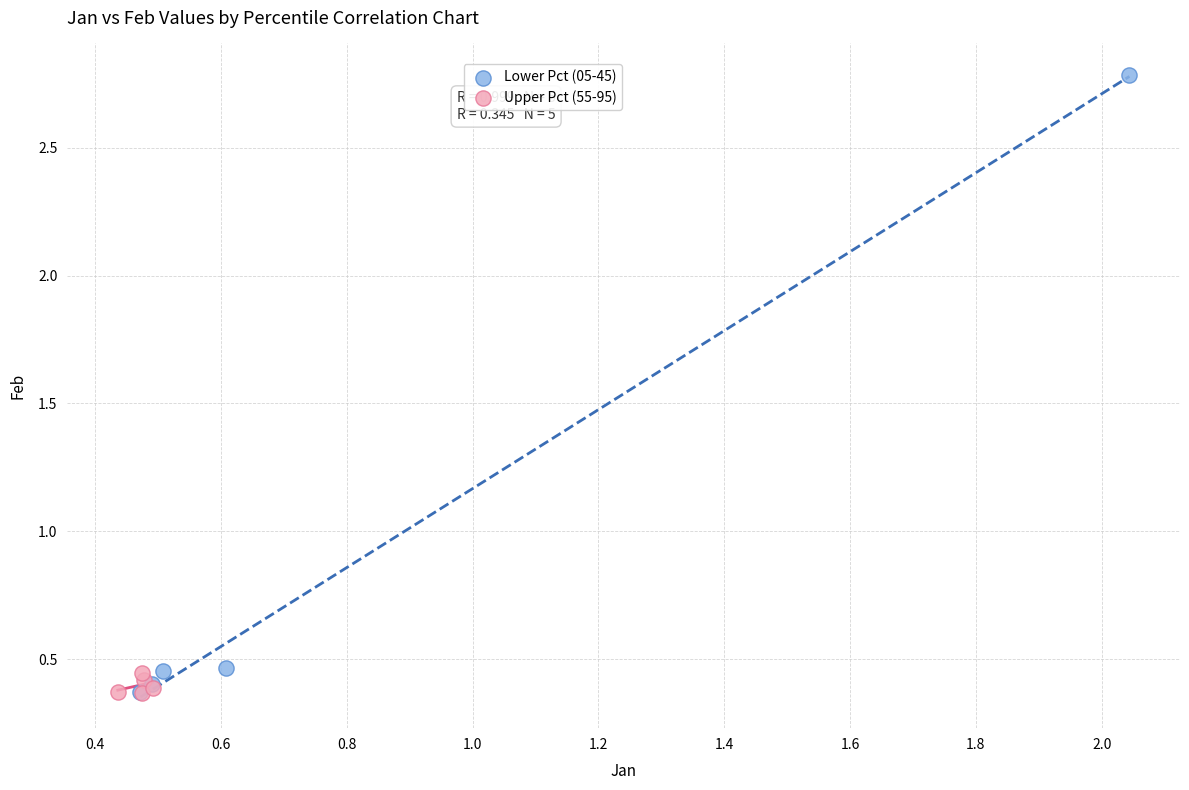

Which series has the largest Y range (max minus min)?

Lower Pct (05-45)